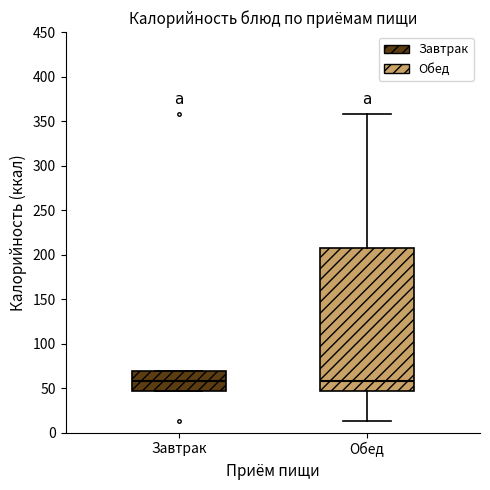

Comparing the boxes themselves (not the whiskers), which one is the tallest?

Обед